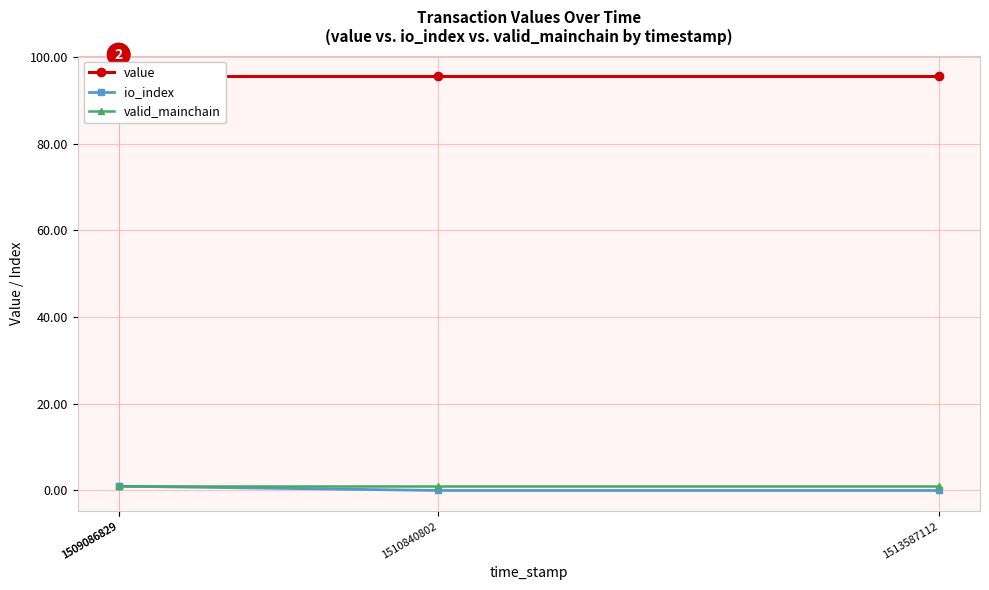

What is the average value of the value series?

95.5